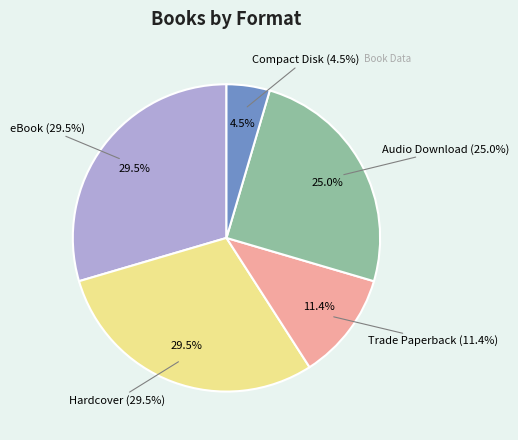

Which slice is the largest?

eBook